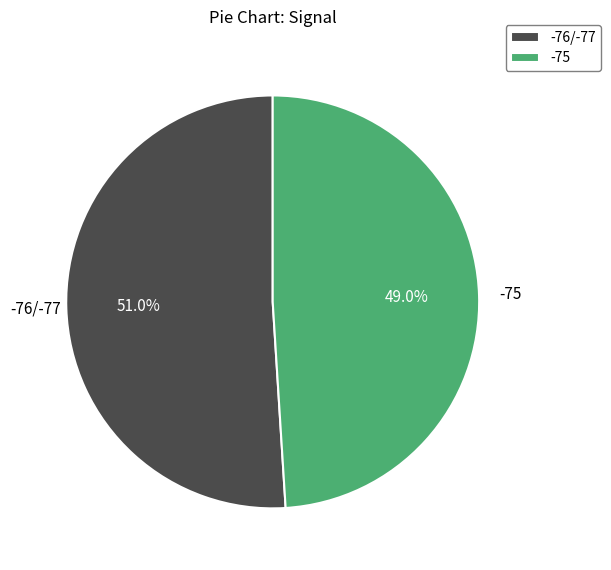

What is the majority slice?

-76/-77